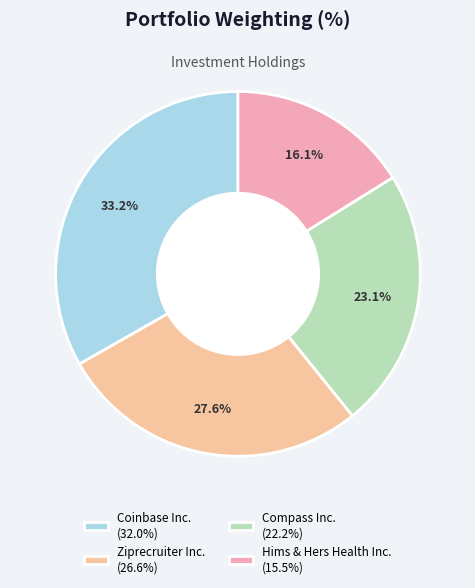

Approximately how many times larger is the value at Compass Inc. compared to Coinbase Inc.?

0.7